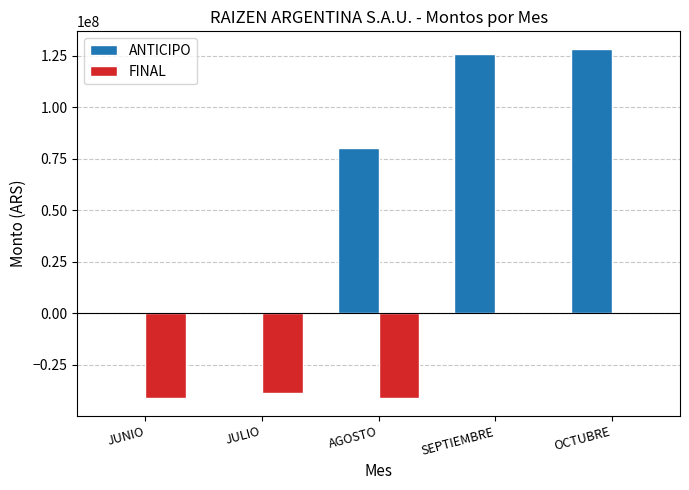

What is the sum of all ANTICIPO values?

334321021